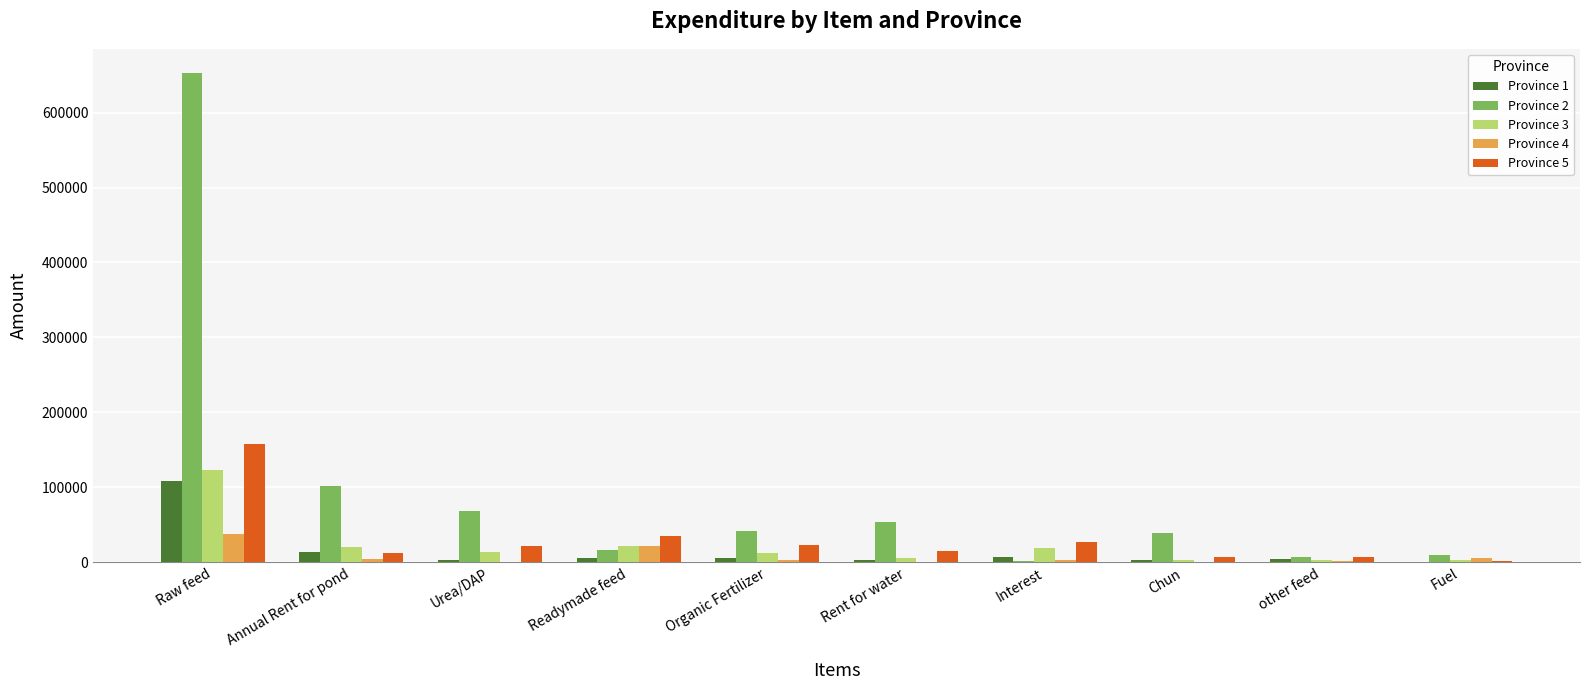

Between Interest and other feed, which series saw the biggest shift?

Province 5